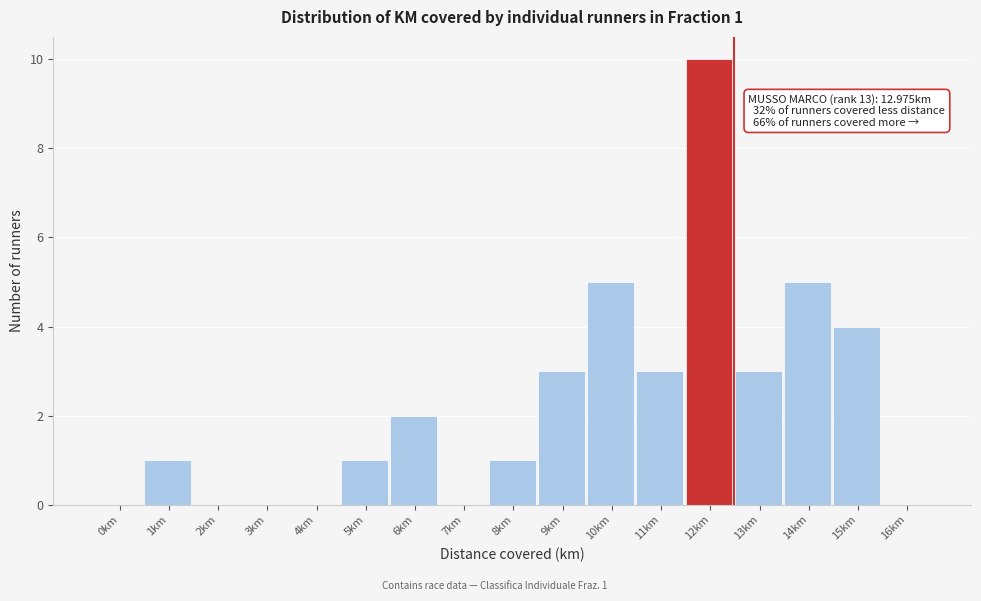

Reading left to right, extract all data points from this chart.

0km=0	1km=1	2km=0	3km=0	4km=0	5km=1	6km=2	7km=0	8km=1	9km=3	10km=5	11km=3	12km=10	13km=3	14km=5	15km=4	16km=0